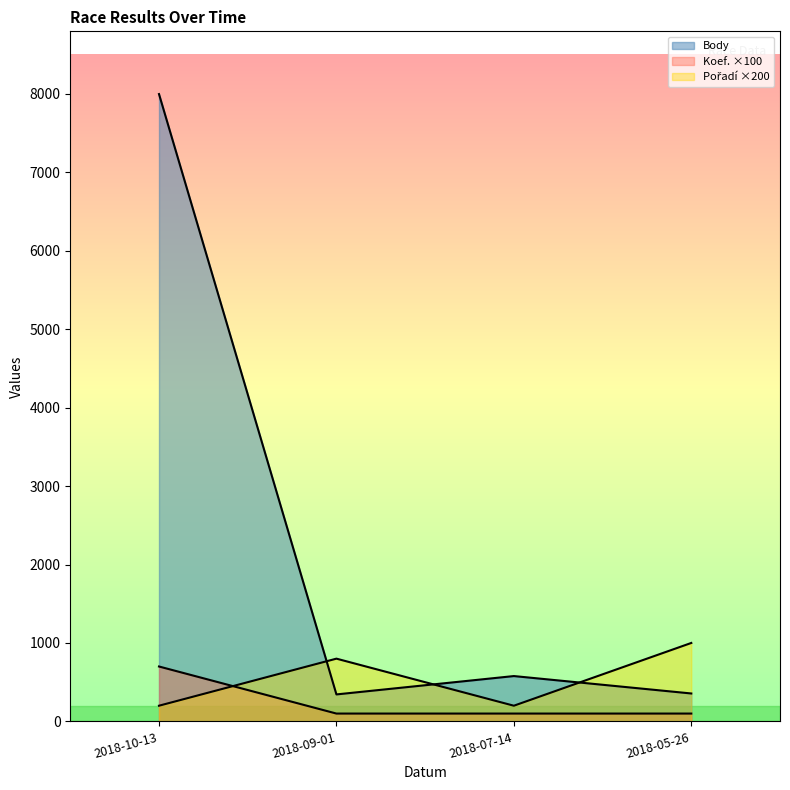

How many interior local valleys does the Pořadí series have?

1